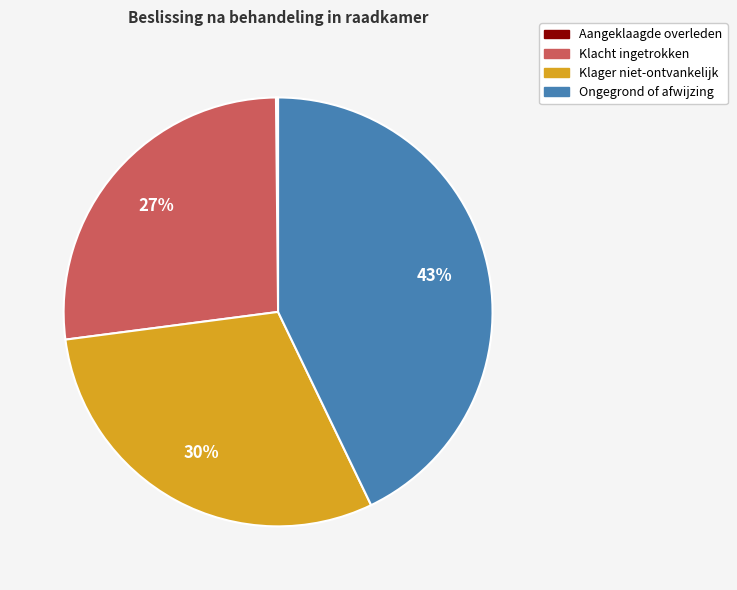

Does Ongegrond of afwijzing represent more than half of the total?

No